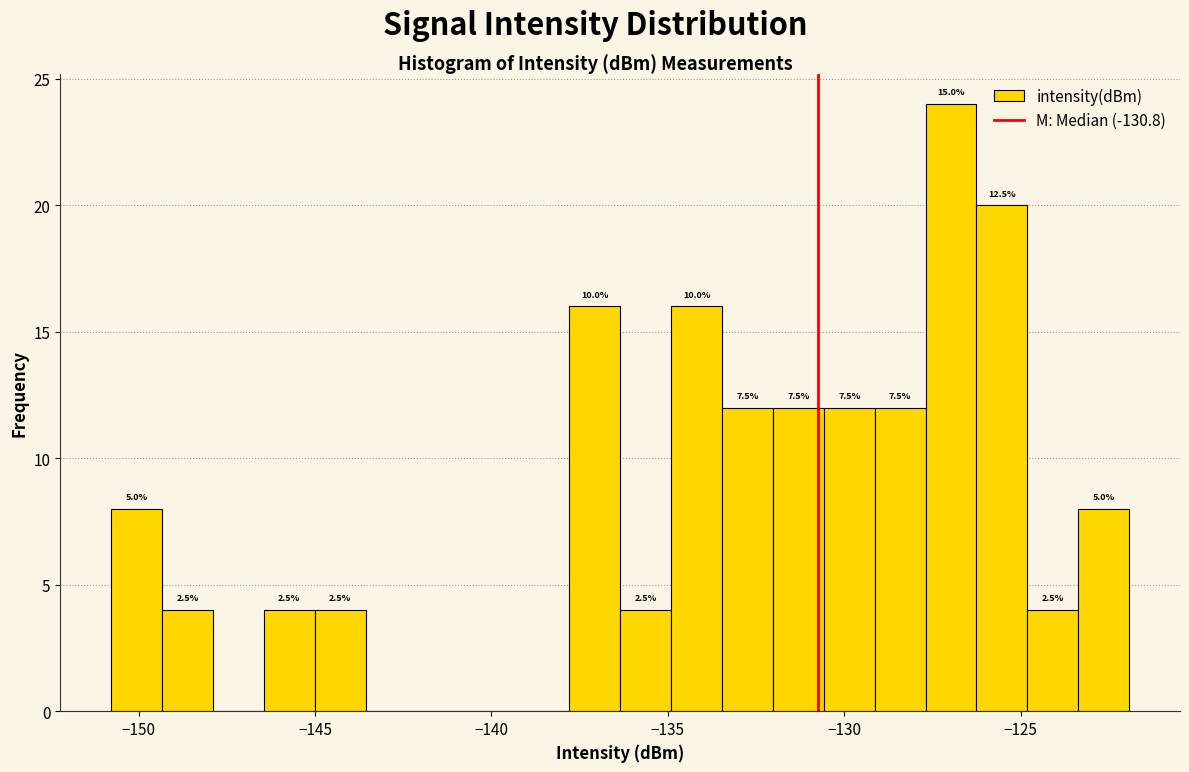

Read against the x-axis, roughly where is the centre of the tallest bar?

-127.0